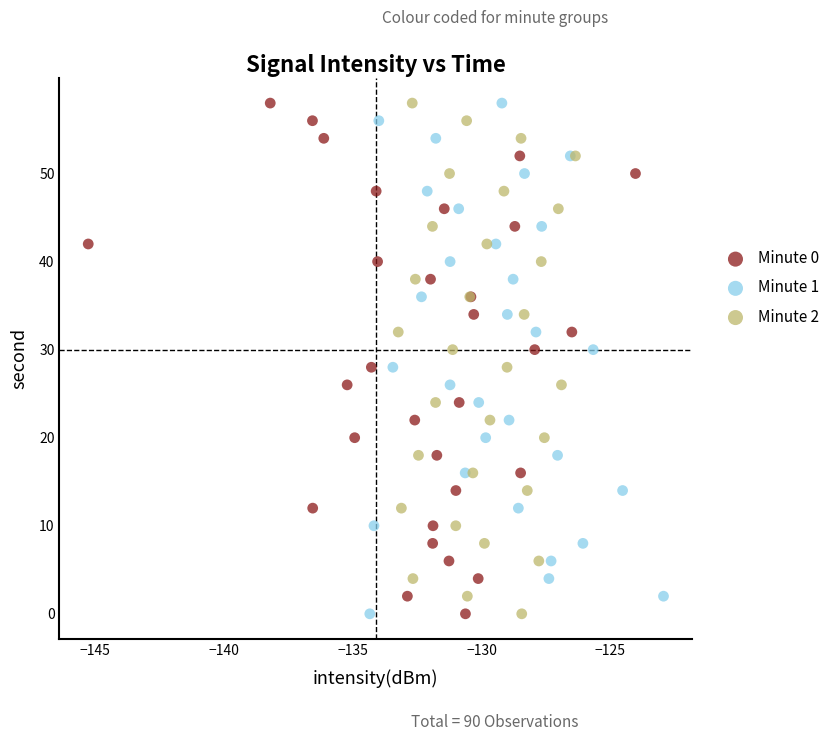

What are all the series names shown in the legend?

Minute 0, Minute 1, Minute 2